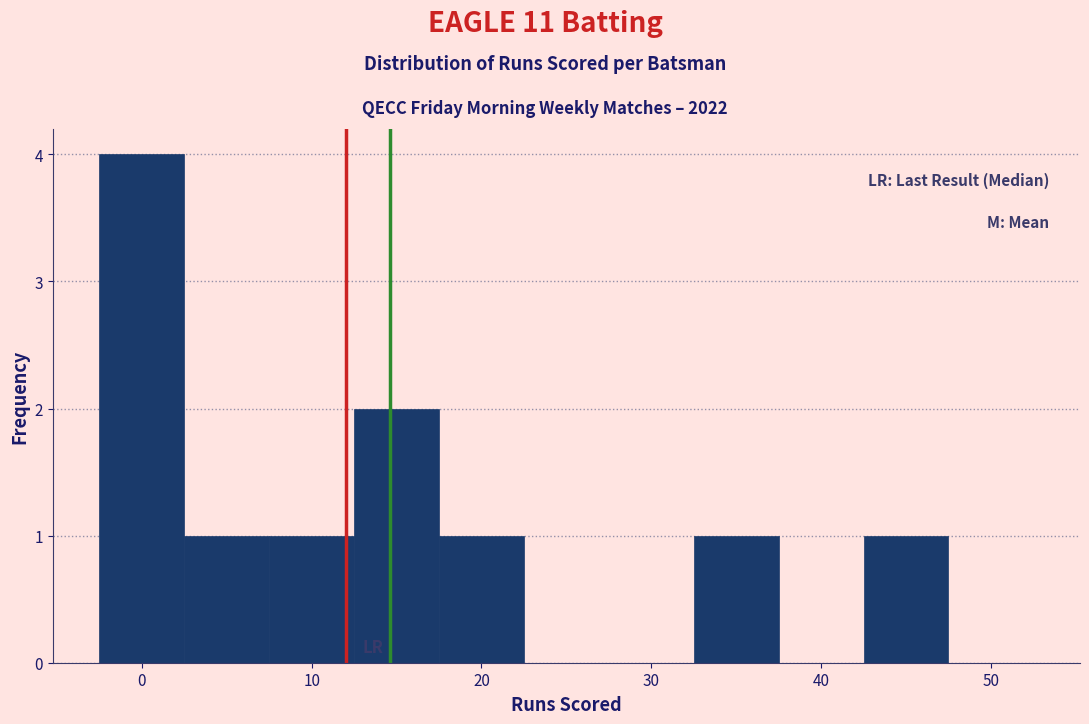

Reading left to right, transcribe this chart: for each bar, give the range it covers on the x-axis and its height. Neither the bar edges nor the heights are printed on the chart, so give them approximately, as read against the axes.

-2.5 to 2.5: 4
2.5 to 7.5: 1
7.5 to 12.5: 1
12.5 to 17.5: 2
17.5 to 22.5: 1
22.5 to 27.5: 0
27.5 to 32.5: 0
32.5 to 37.5: 1
37.5 to 42.5: 0
42.5 to 47.5: 1
47.5 to 52.5: 0